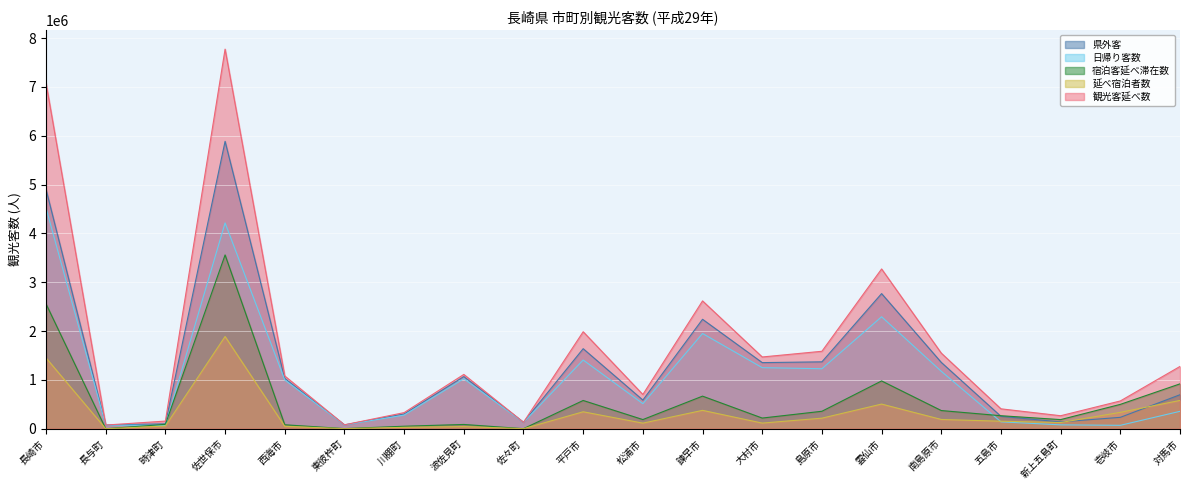

What is the label of the 11th point from the left?

松浦市